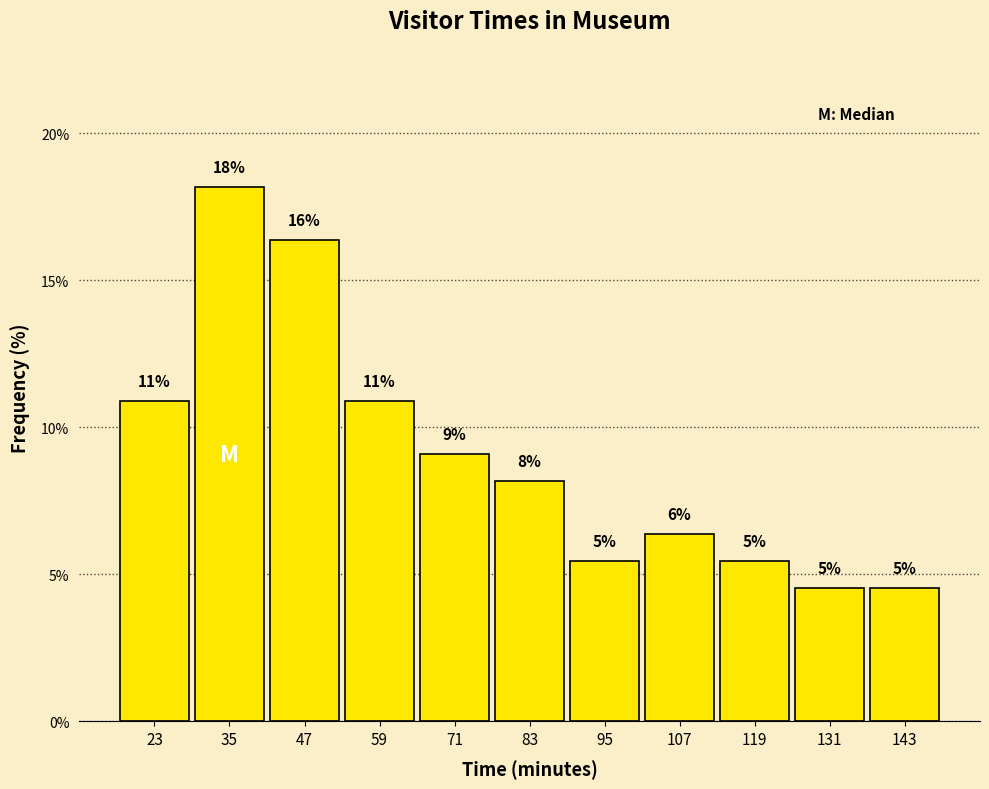

How many bars are there in total?

11